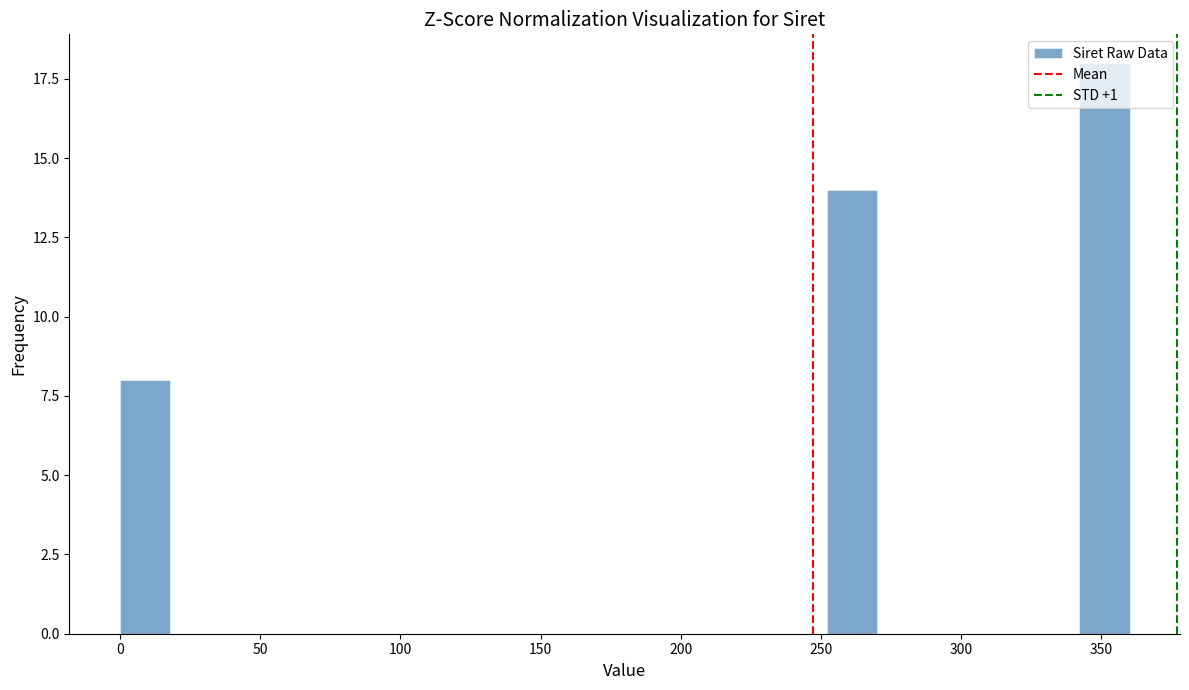

Around what value on the x-axis is the tallest bar? Give the approximate position of its centre, as read against the axis.

350